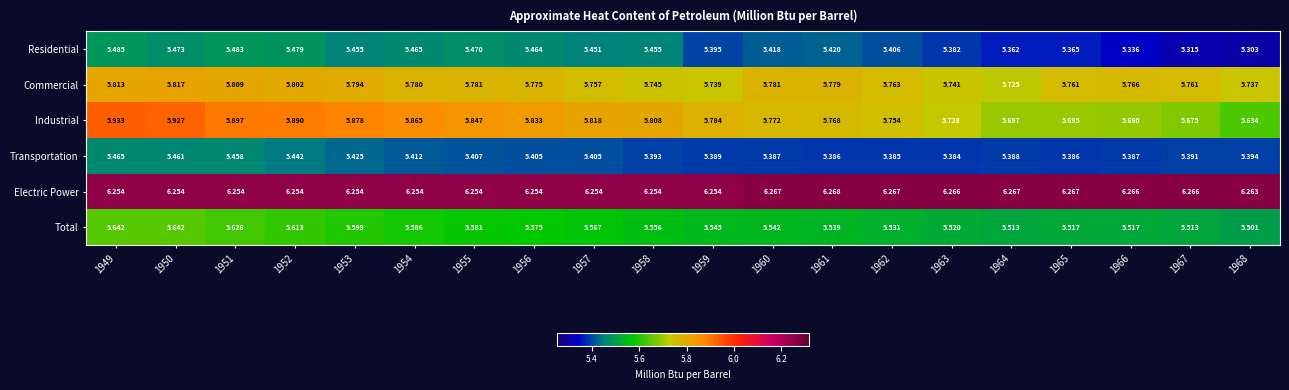

Which series has the largest total across all categories?

Electric Power